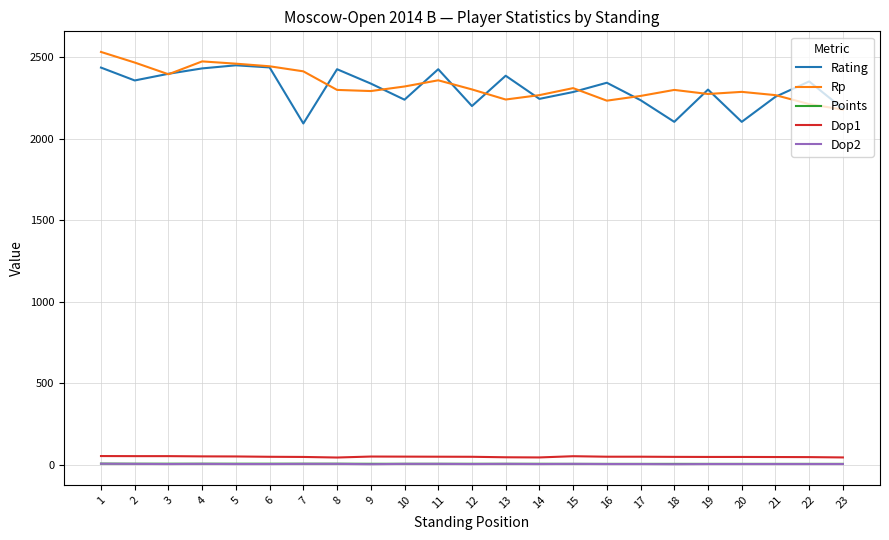

Which series changed the most between 17 and 22?

Rating